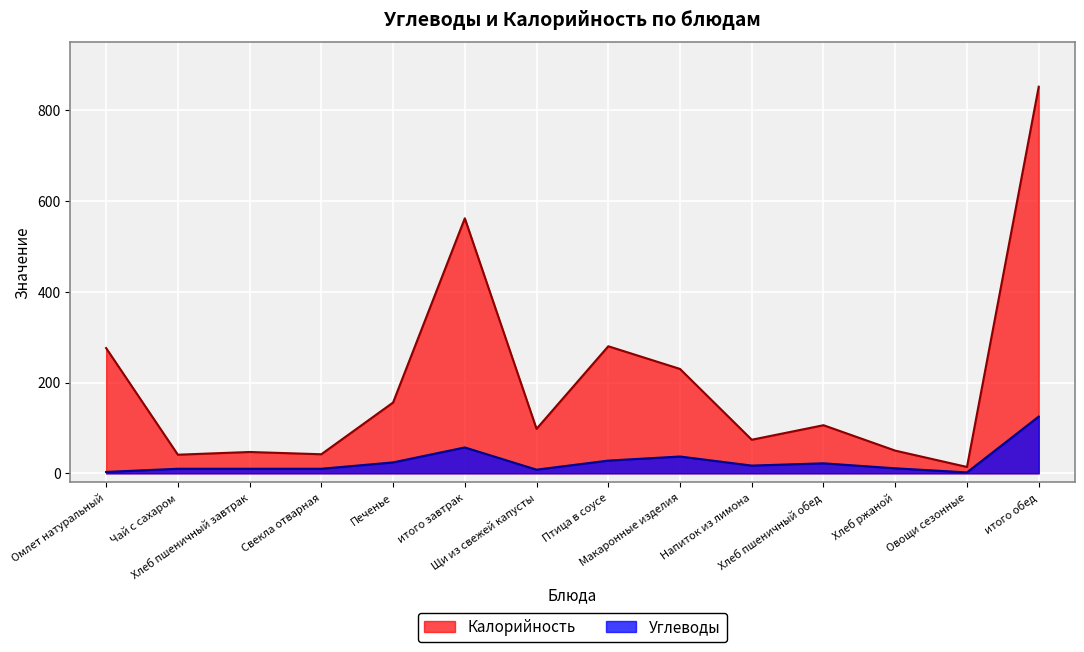

What is the maximum value shown in the chart?

852